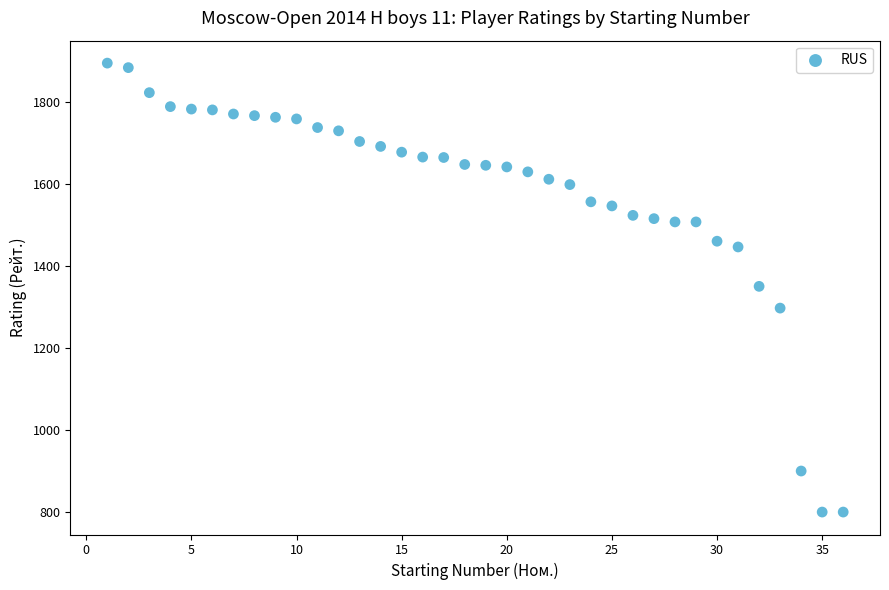

What is the range of X values (max minus min)?

35